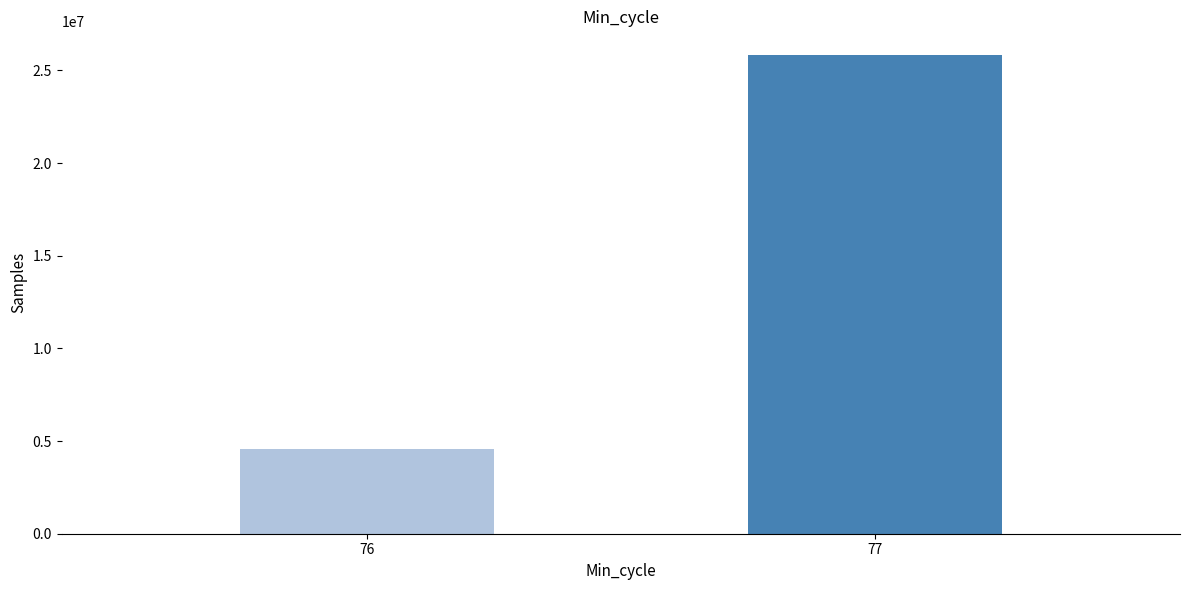

Between 77 and 76, which is larger?

77